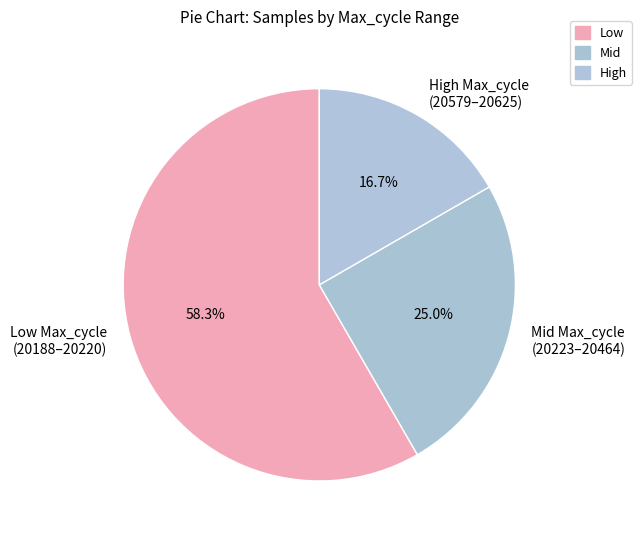

Count the number of slices in the pie.

3